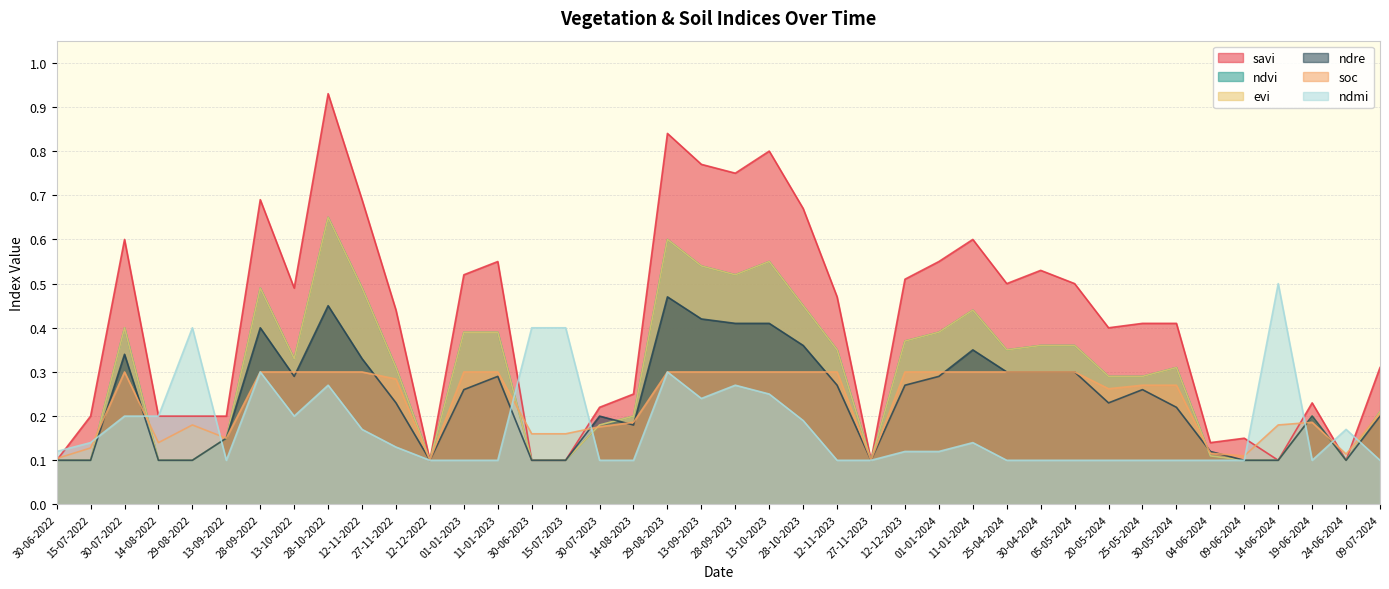

What is the minimum value for ndmi?

0.1